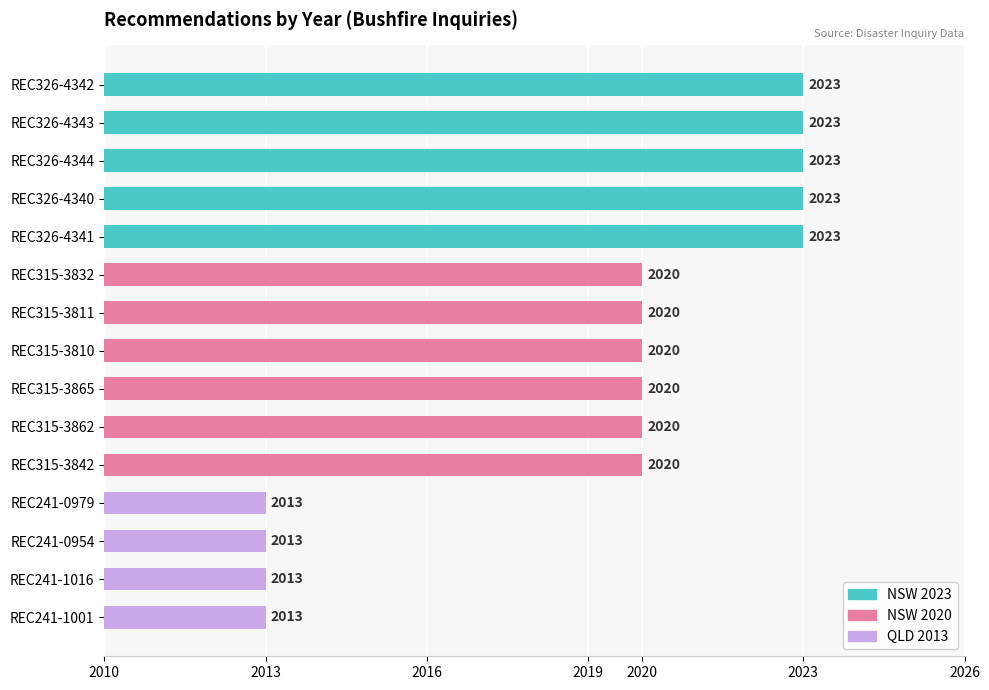

What is the minimum value shown in the chart?

2013